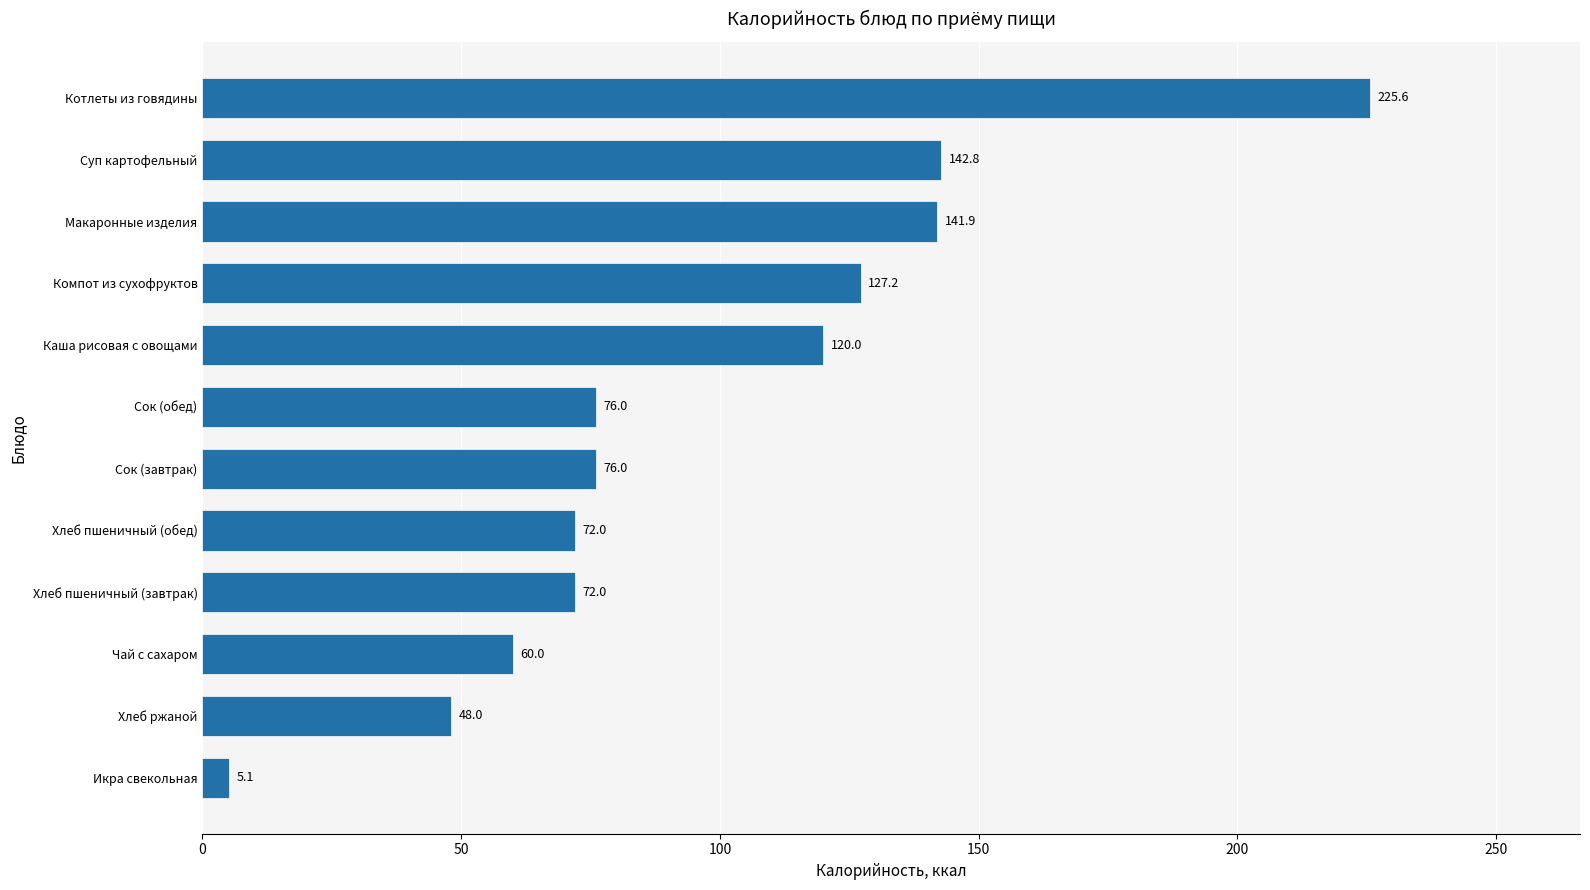

What is the sum of all values?

1166.6